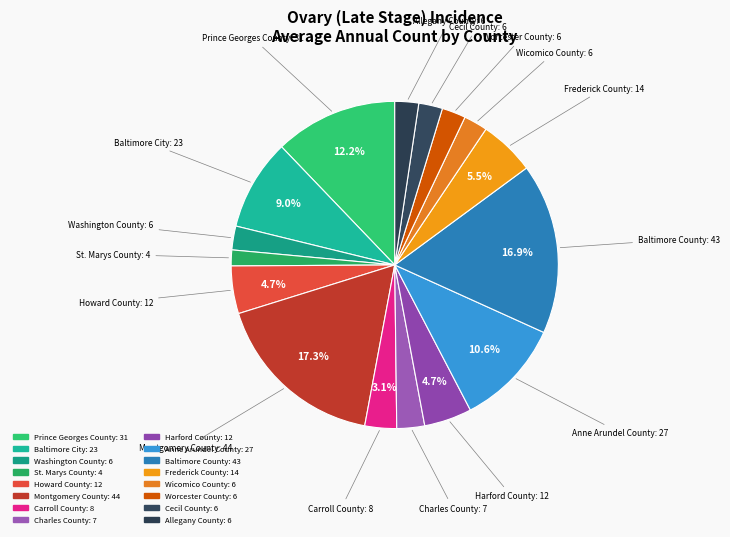

Does any single category account for the majority?

No